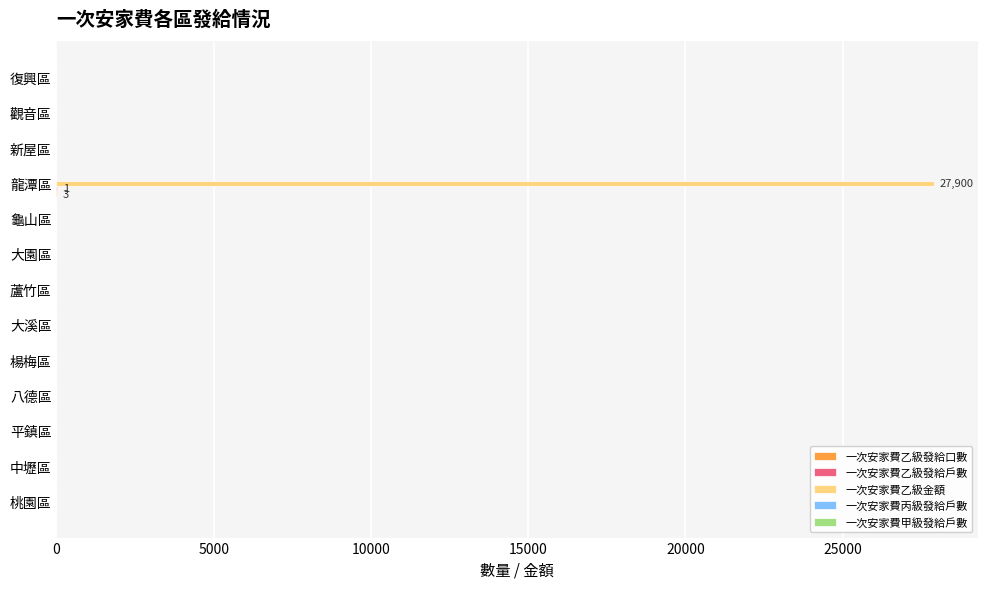

What is the greatest value displayed?

27900